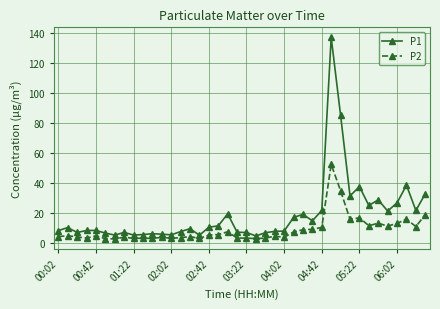

What is the value of the P1 point at the 34th from the left?

24.8